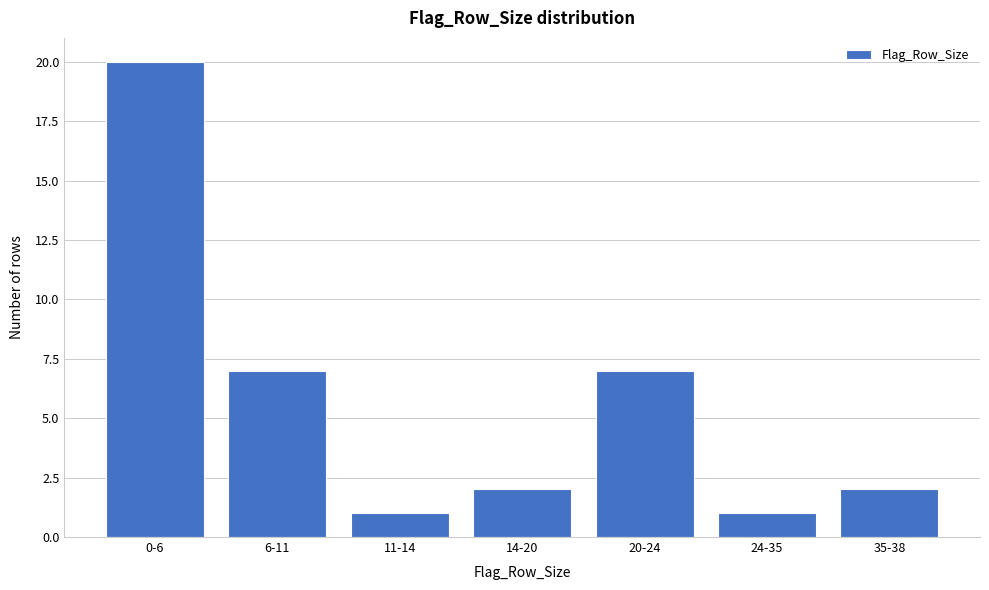

Reading left to right, extract all data points from this chart.

0-6=20	6-11=7	11-14=1	14-20=2	20-24=7	24-35=1	35-38=2